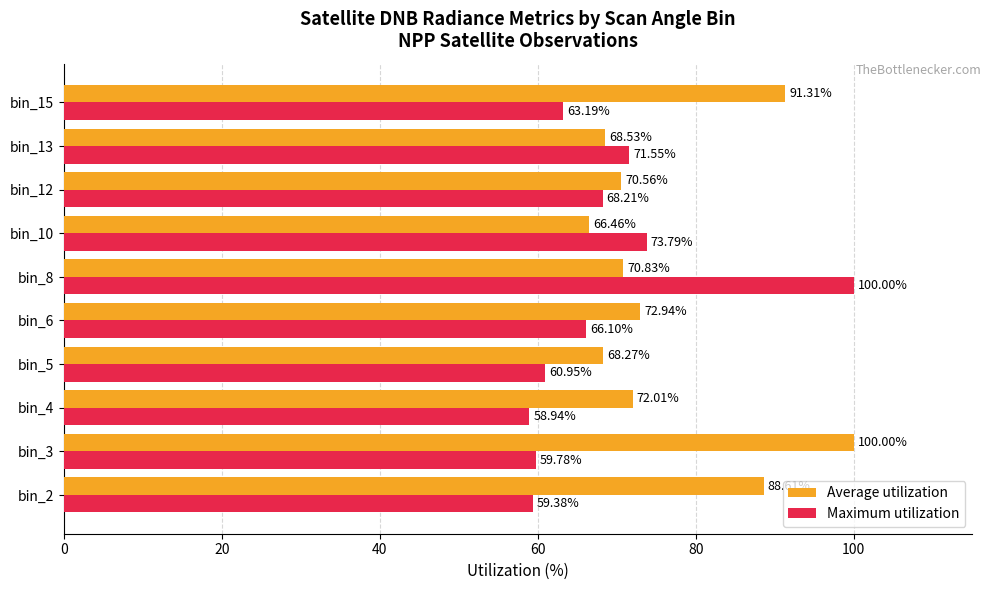

What is the difference between the highest and lowest values at bin_6?

6.8